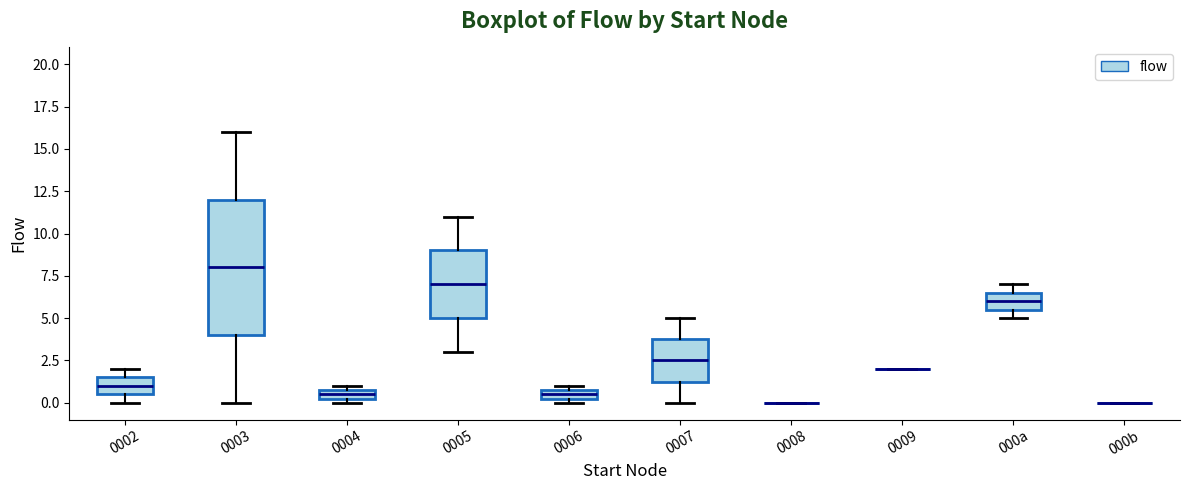

Where is the lower edge of the box for 000a on the y-axis? The values are not printed on the chart, so give them approximately, as read against the axis.

5.5